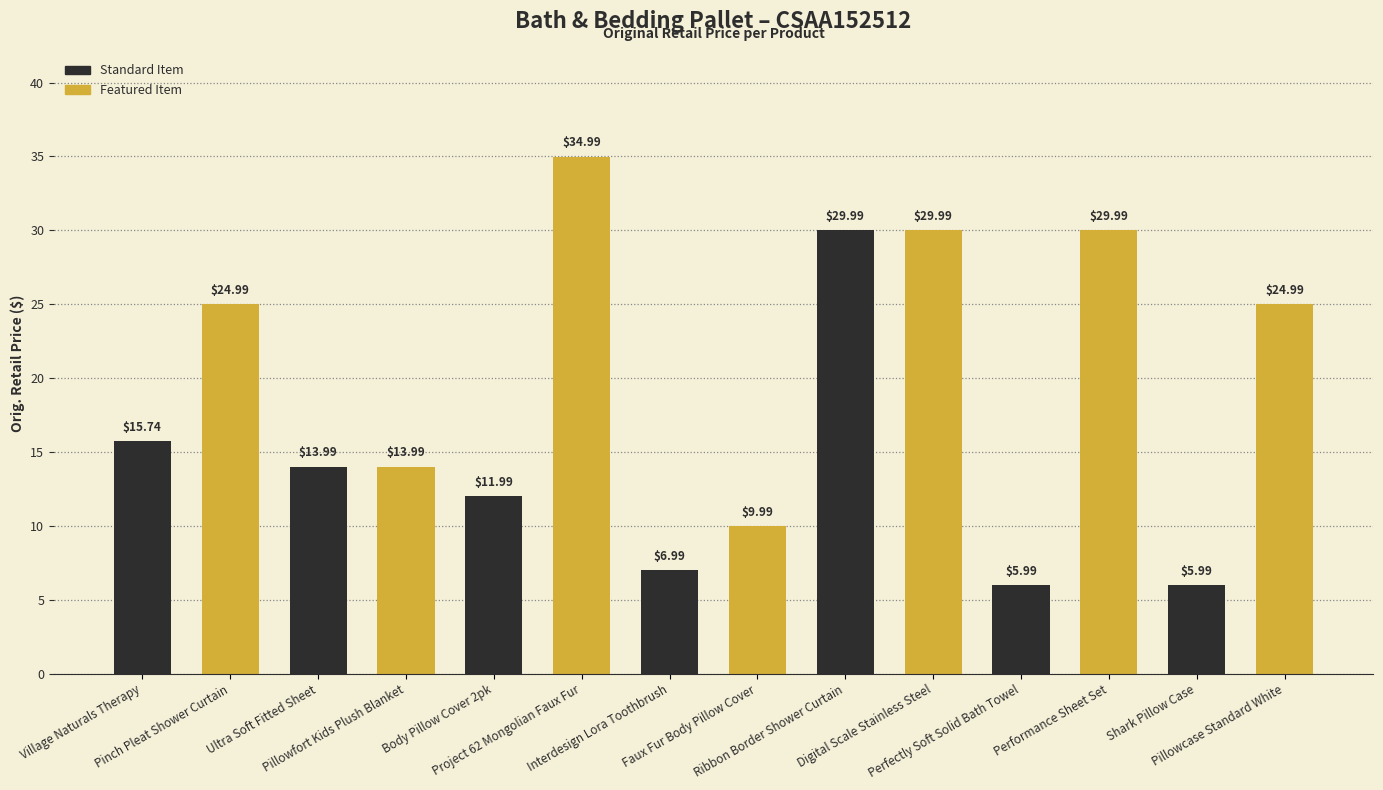

What is the difference between the maximum and minimum values?

29.0